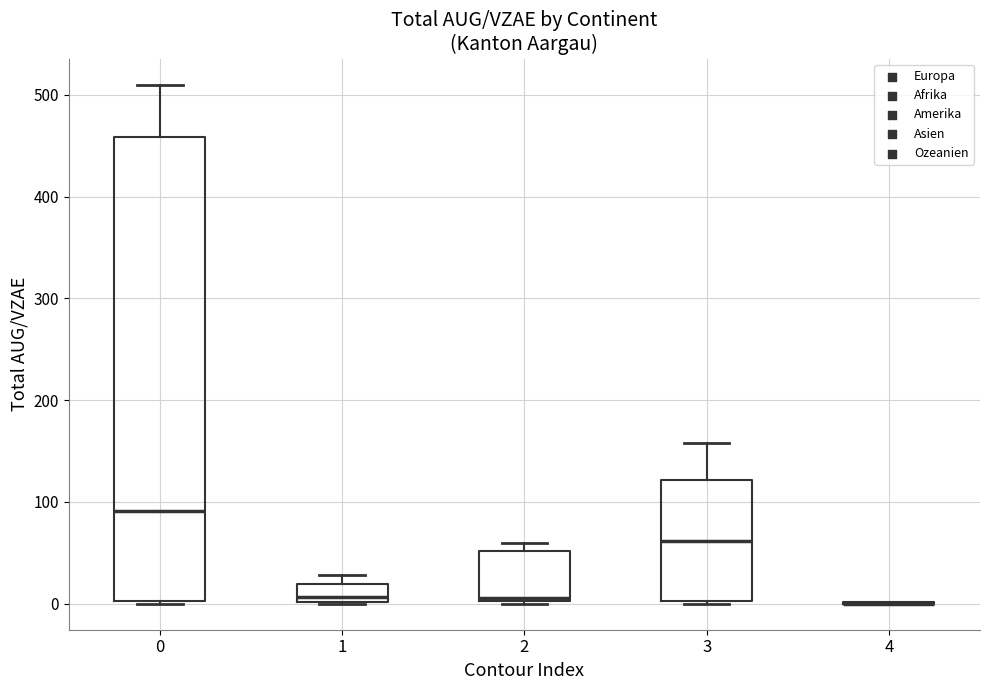

Which box is the tallest, from its lower edge to its upper edge?

0